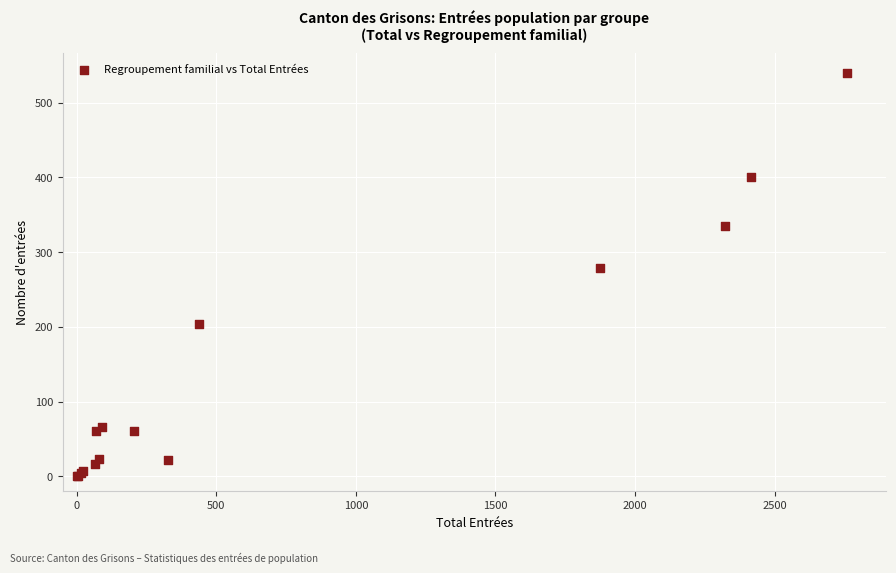

What Y value in the scatter plot is closest to 269?

278